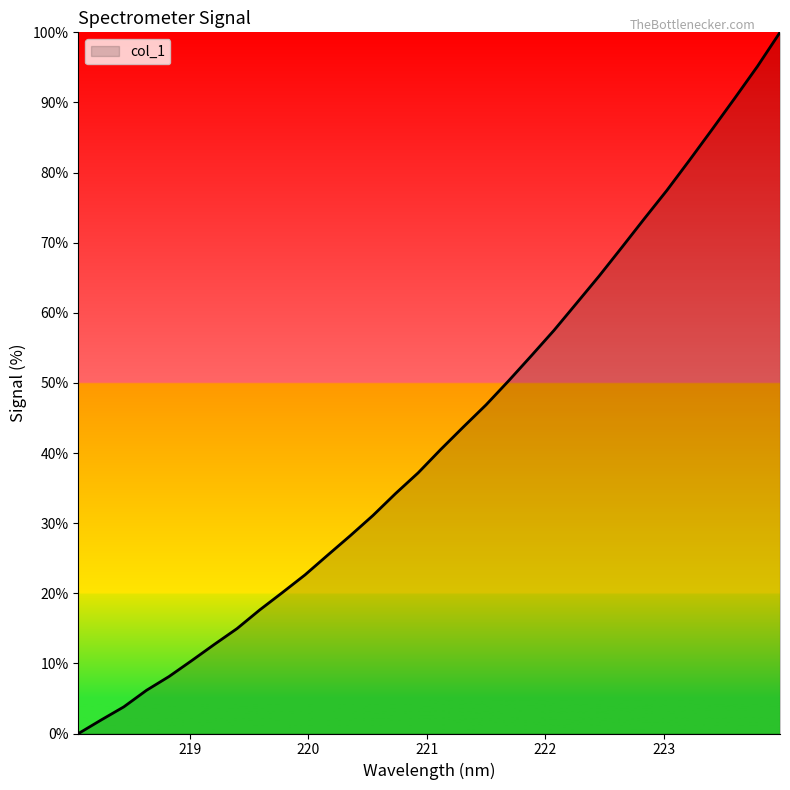

What is the difference between the maximum and second lowest values?

98.1